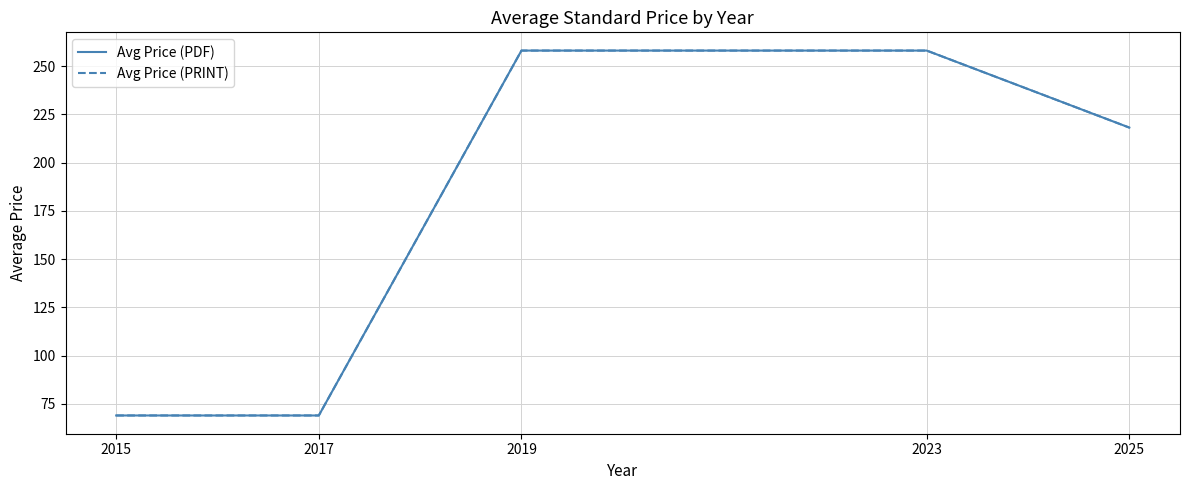

Does the chart display data point markers on the line(s)?

No